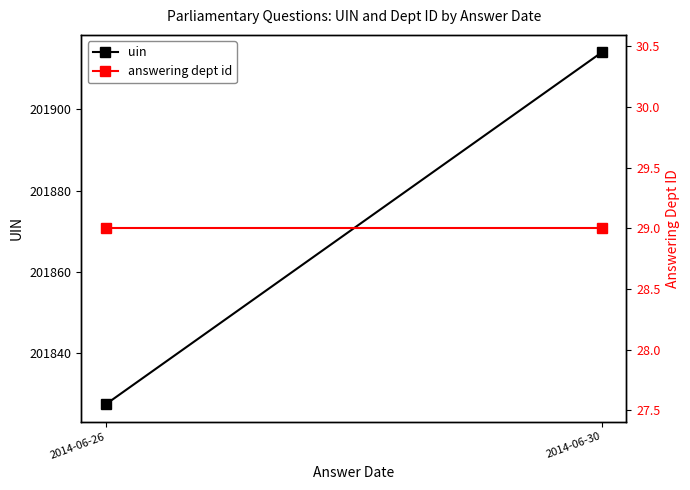

What is the value of the uin point at the 2nd from the left?

201914.0